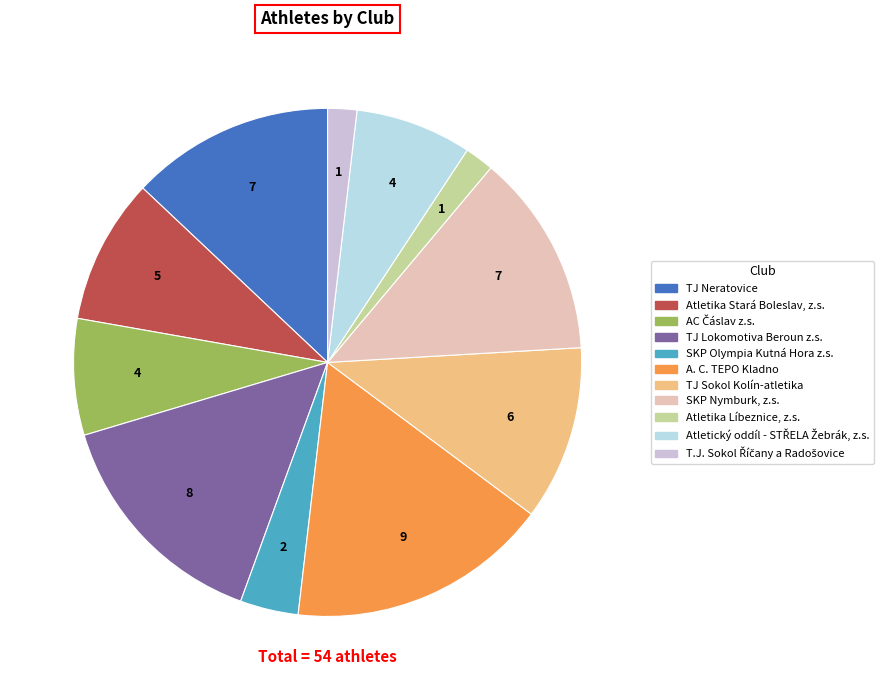

What is the smallest slice in the pie chart?

Atletika Líbeznice, z.s.